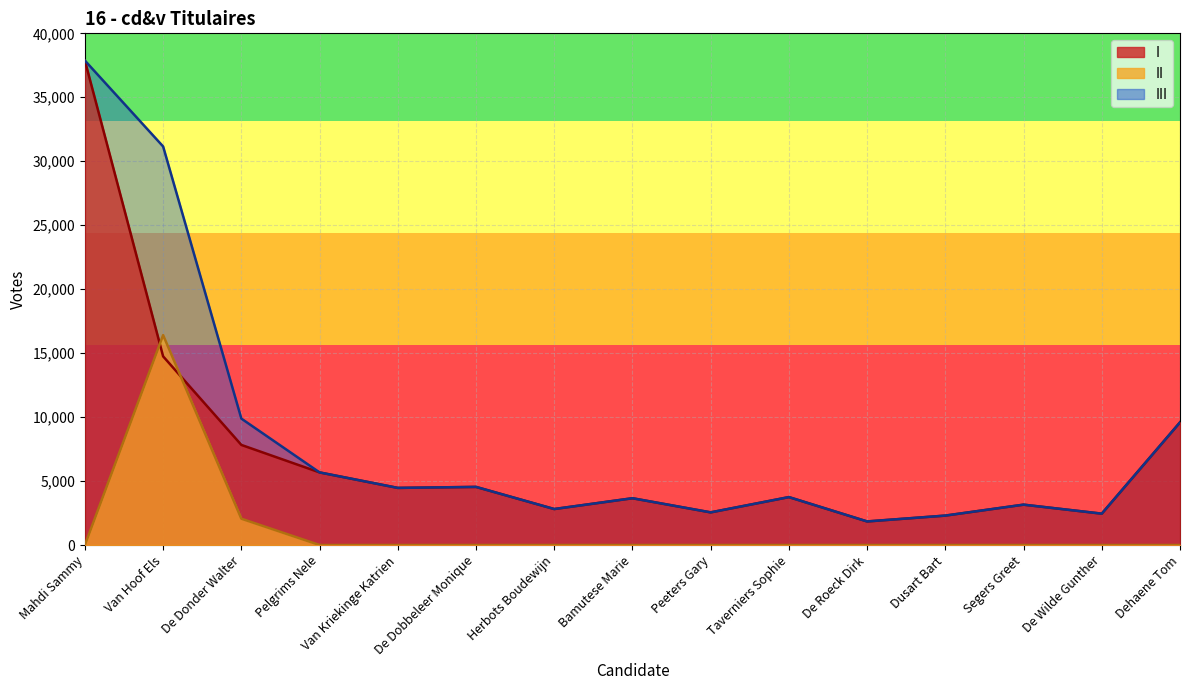

True or false: I and III intersect in this chart.

False